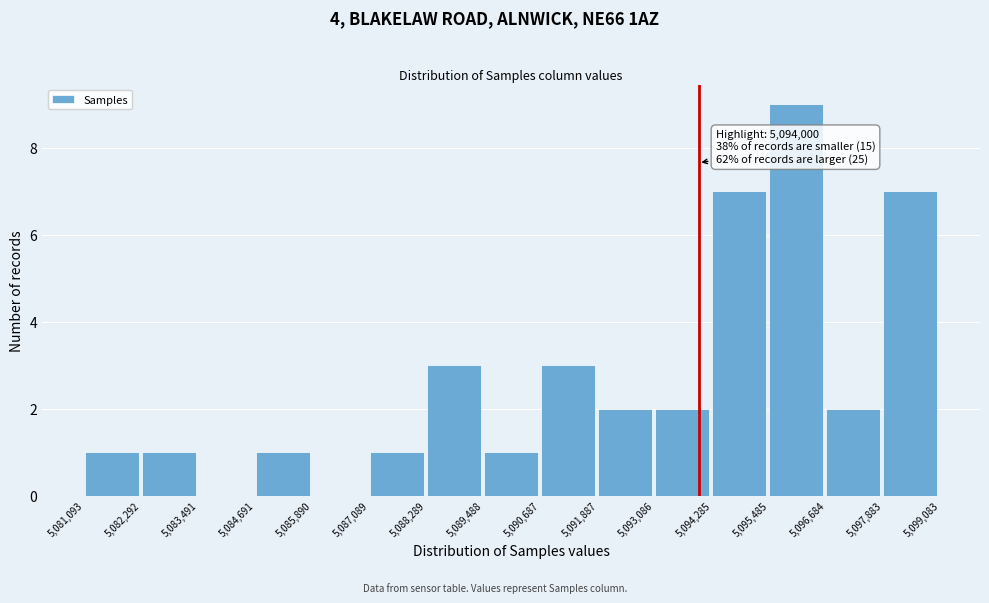

Over which range of the x-axis is the bar tallest?

5,095,485 to 5,096,684